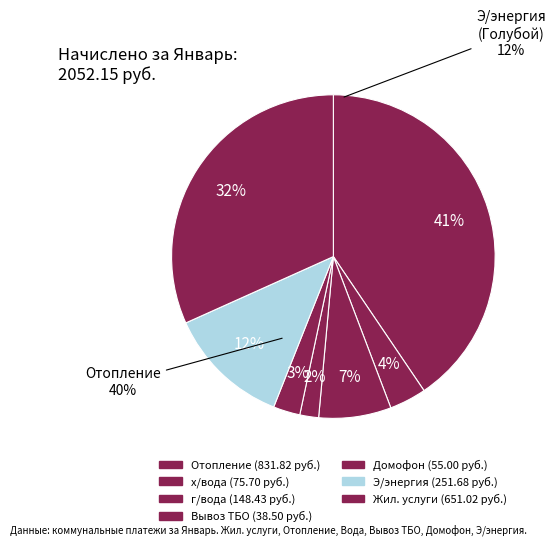

Rank the categories by value from lowest to highest.

Вывоз ТБО, Домофон, х/вода, г/вода, Э/энергия, Жил. услуги, Отопление